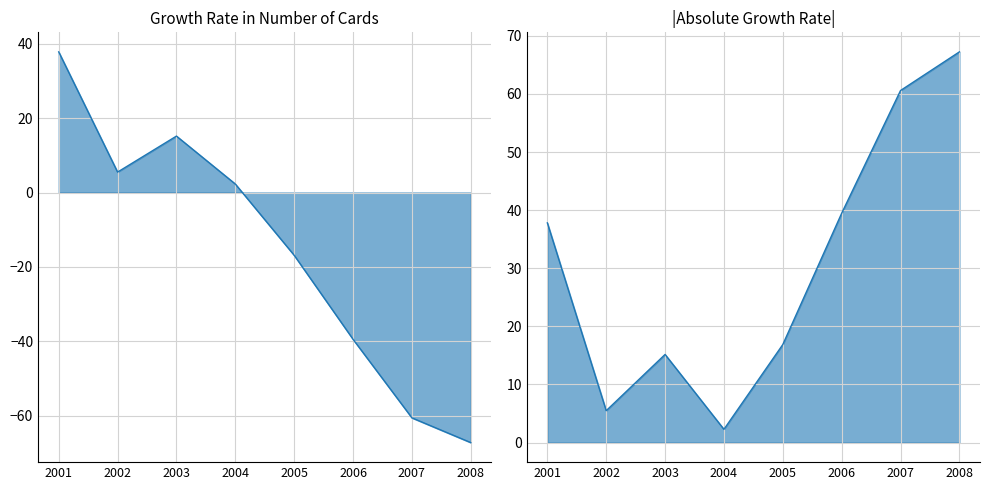

How many series are shown in this chart?

1